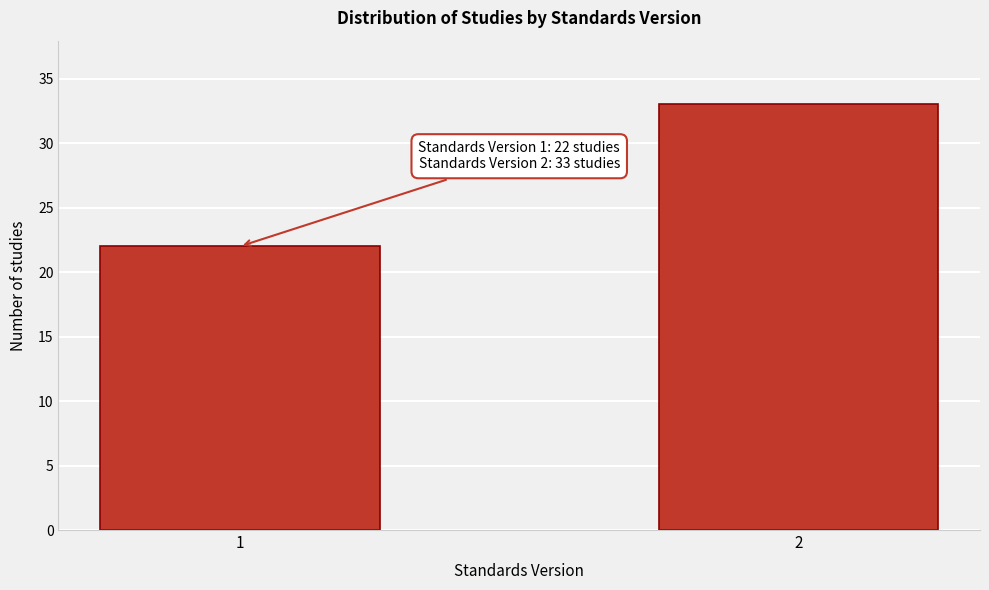

Reading left to right, transcribe all the data shown in this chart.

1=22	2=33